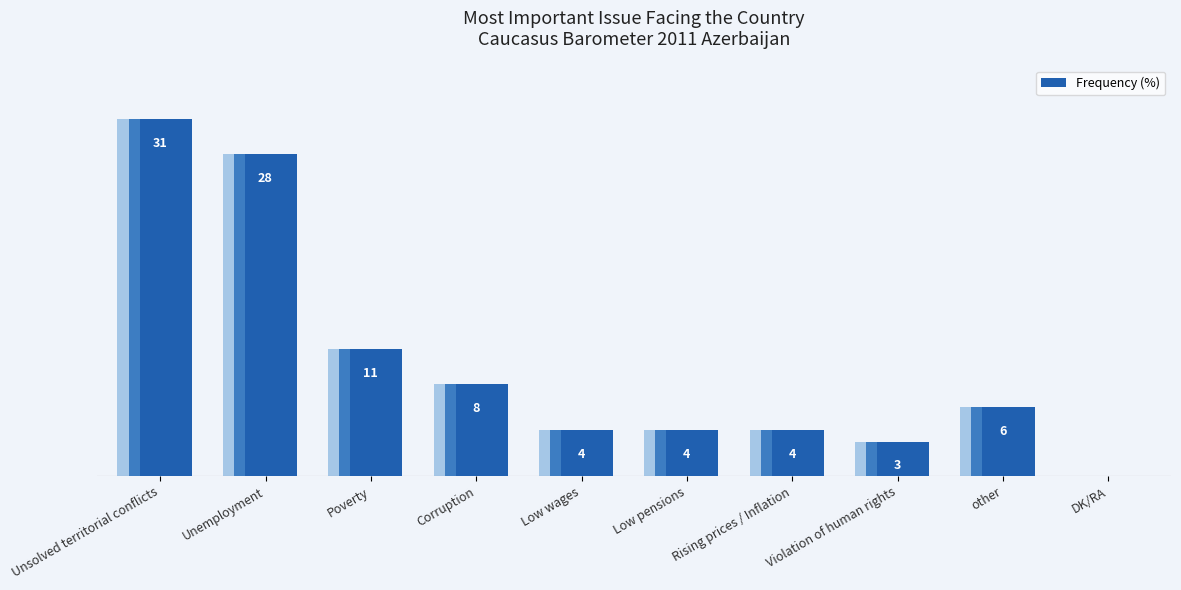

What is the ratio of the value at Low pensions to the value at Violation of human rights?

1.3